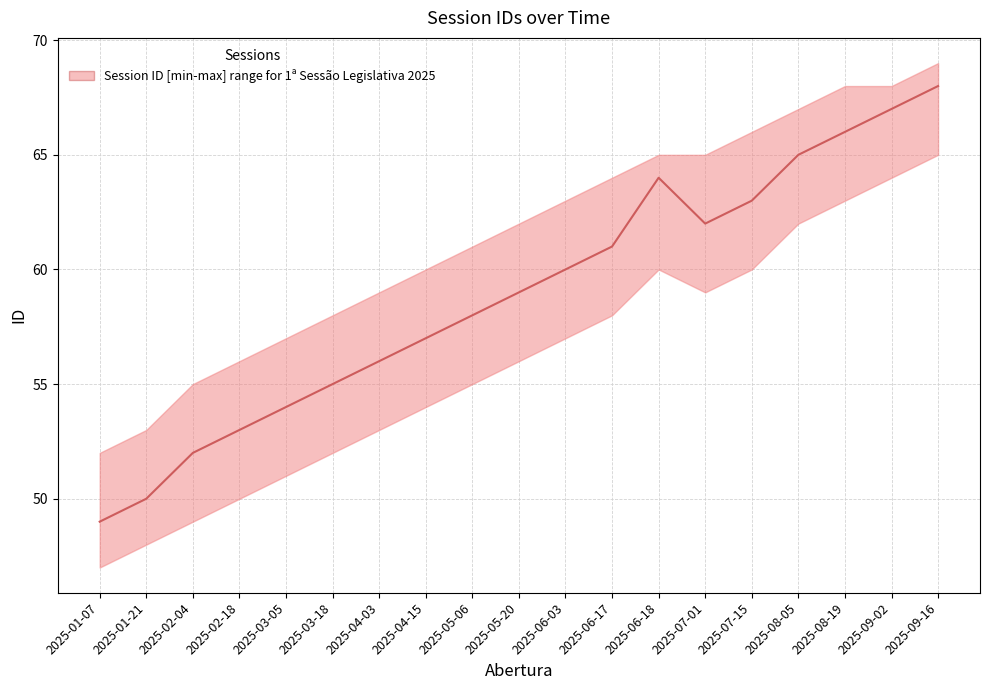

What is the smallest value displayed?

49